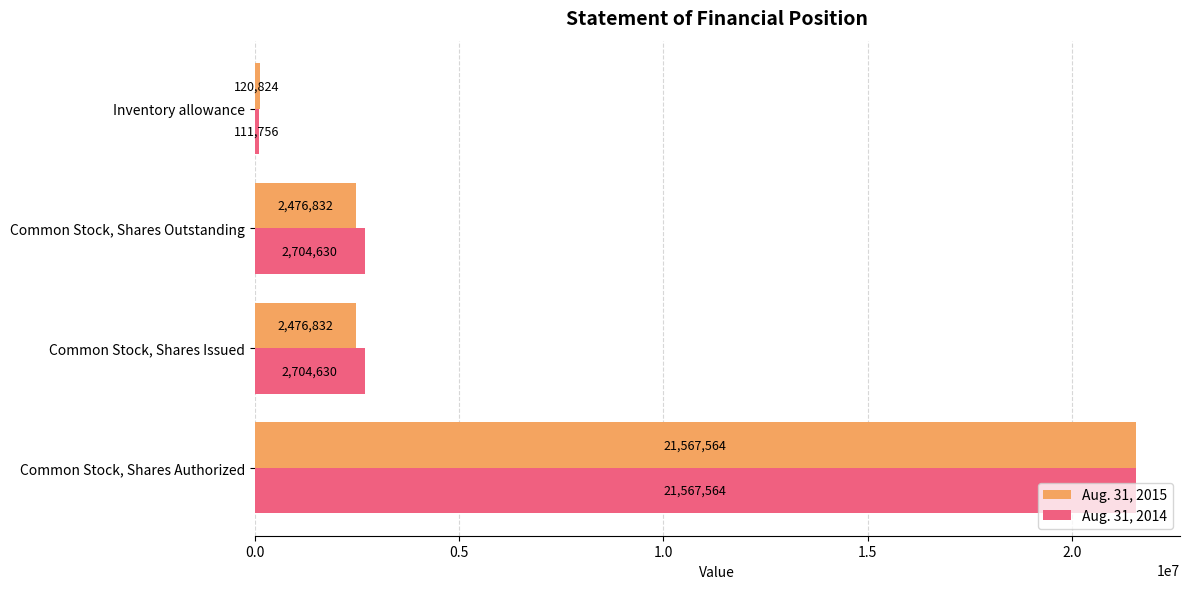

Which series changed the most between Common Stock, Shares Issued and Inventory allowance?

Aug. 31, 2014